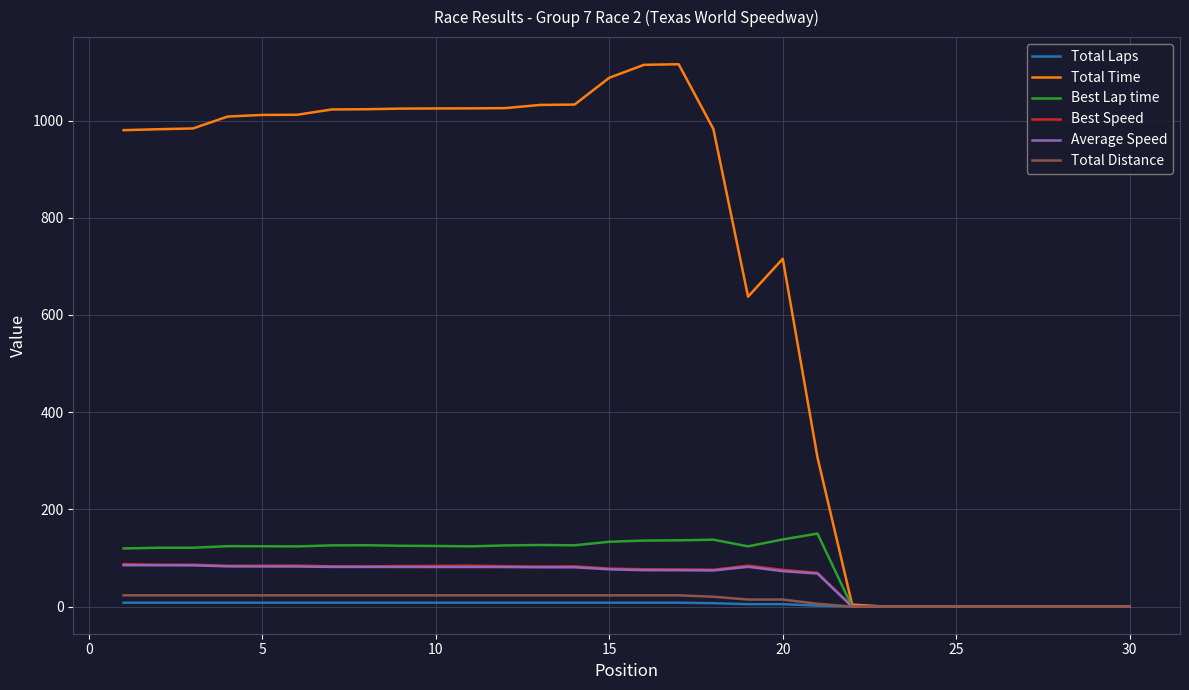

Which series has the largest total across all categories?

Total Time